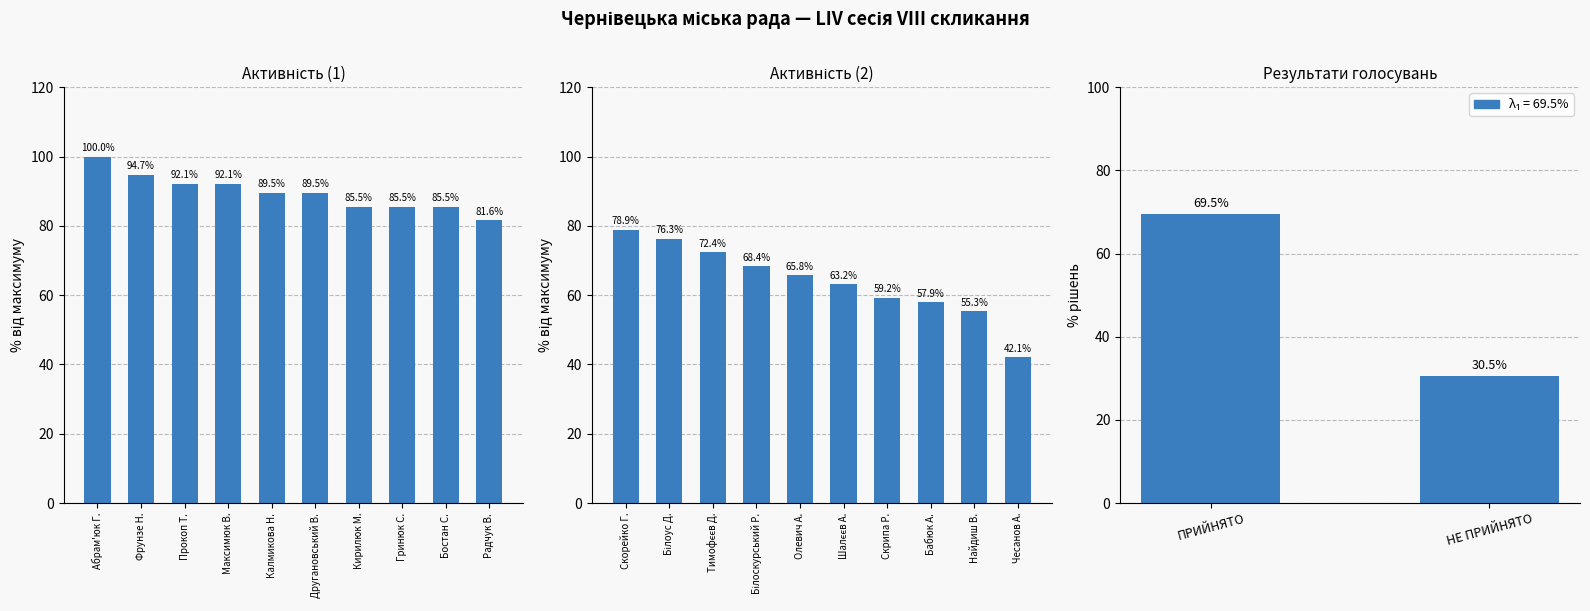

What is the label of the 5th bar from the left?

Олевич А.